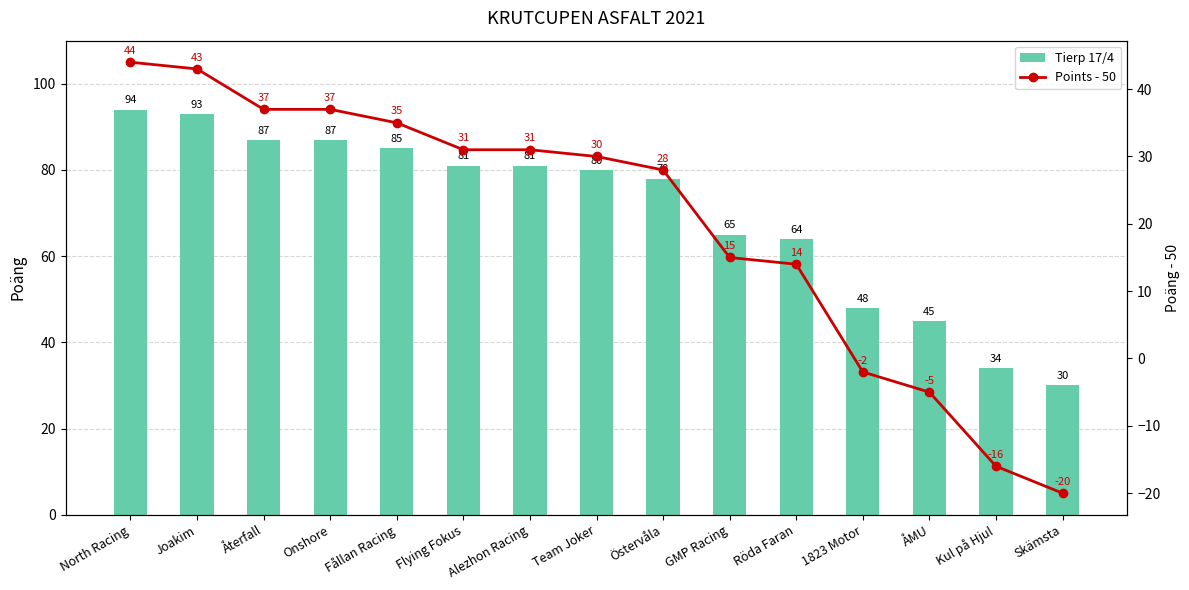

Rank the series by their average value, from highest to lowest.

Tierp 17/4, Points - 50